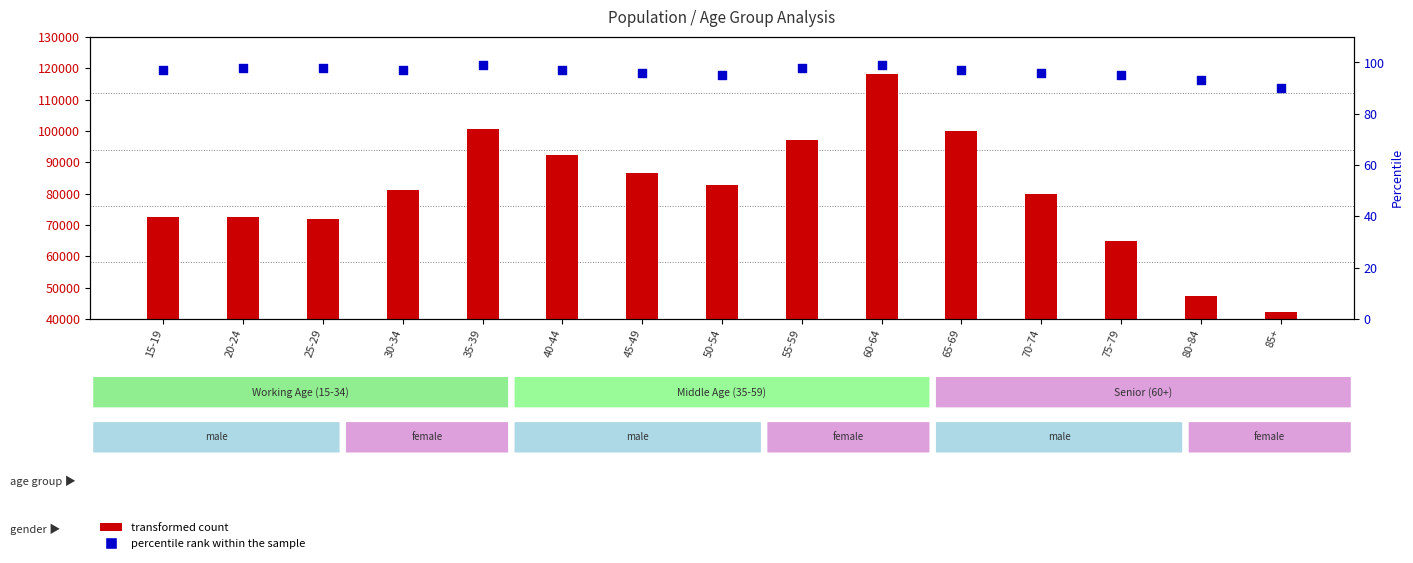

Which series contains the highest Y value?

transformed count